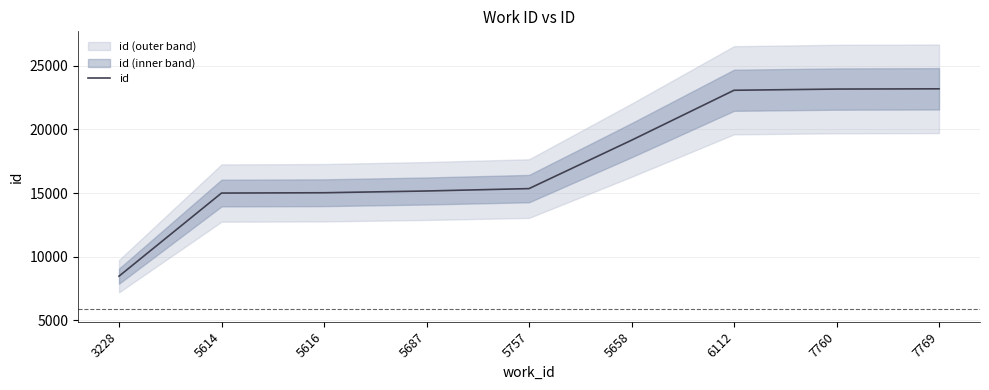

At which category does the chart reach its minimum across all series?

3228